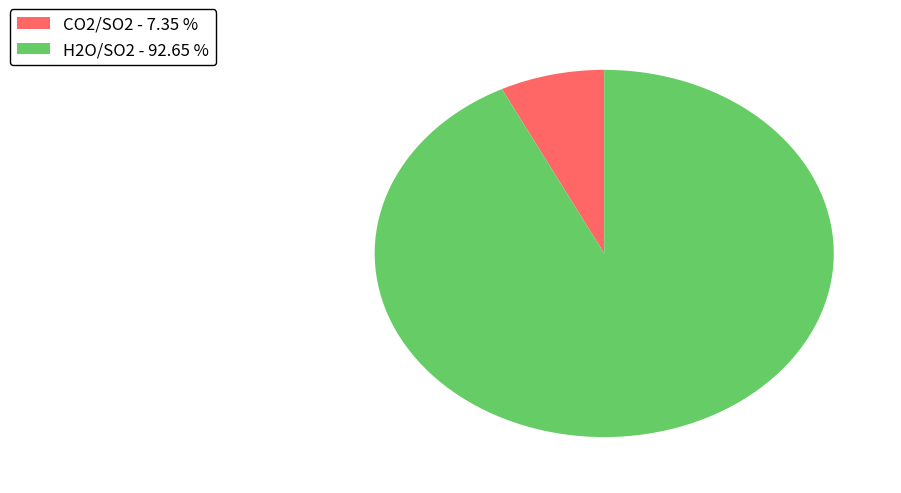

Rank the categories by value from lowest to highest.

CO2/SO2, H2O/SO2